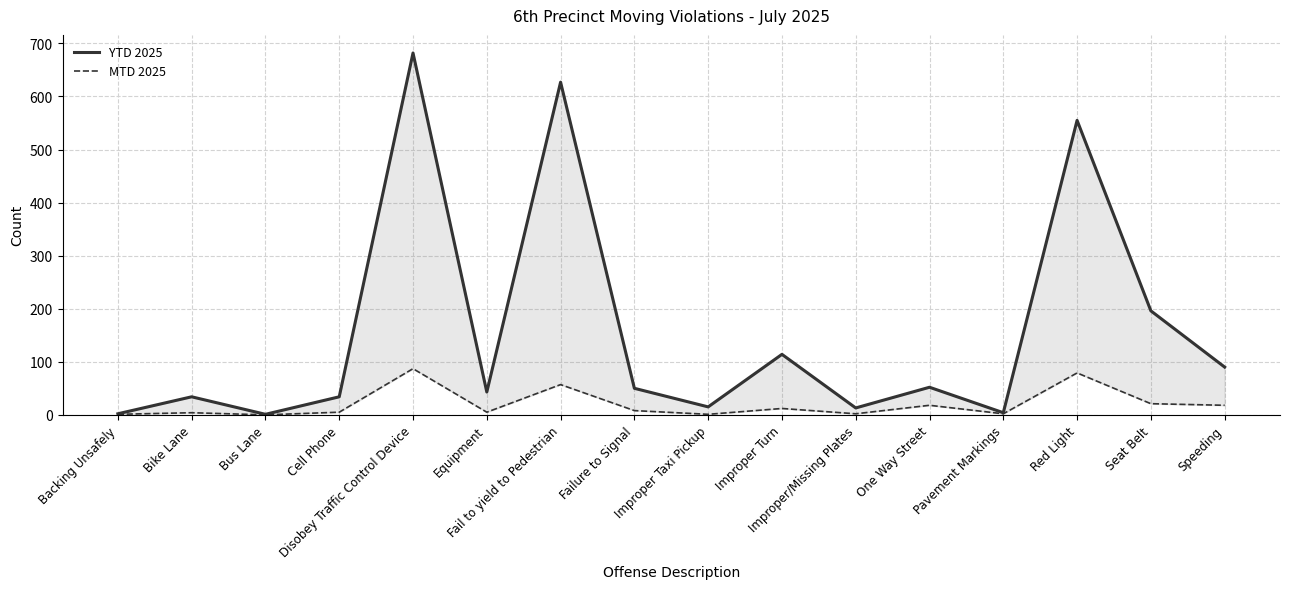

Does the chart have visible grid lines?

Yes